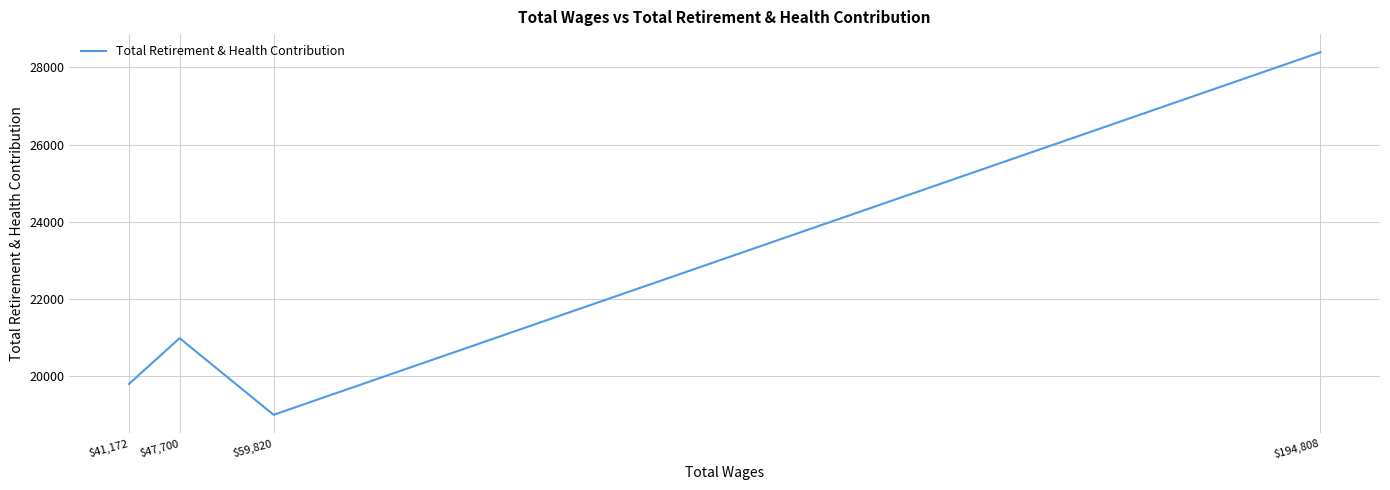

List the labels in order of value, largest first.

$194,808, $47,700, $41,172, $59,820